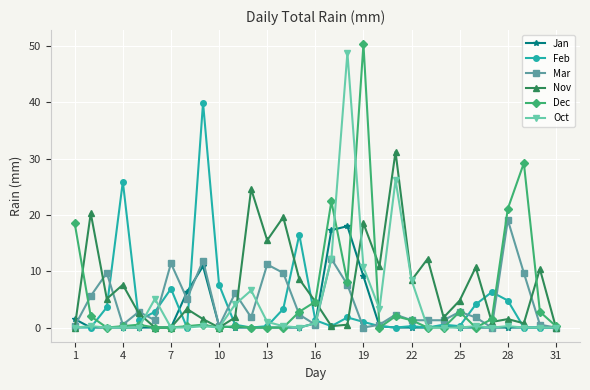

True or false: Mar has more than 2 points higher than both neighbors.

True